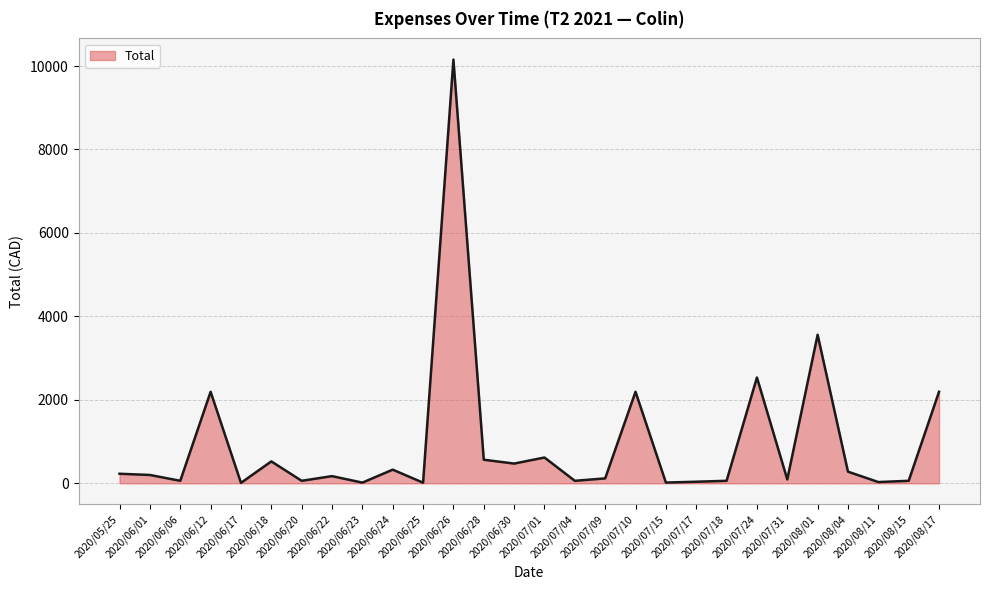

What is the greatest value displayed?

10154.6